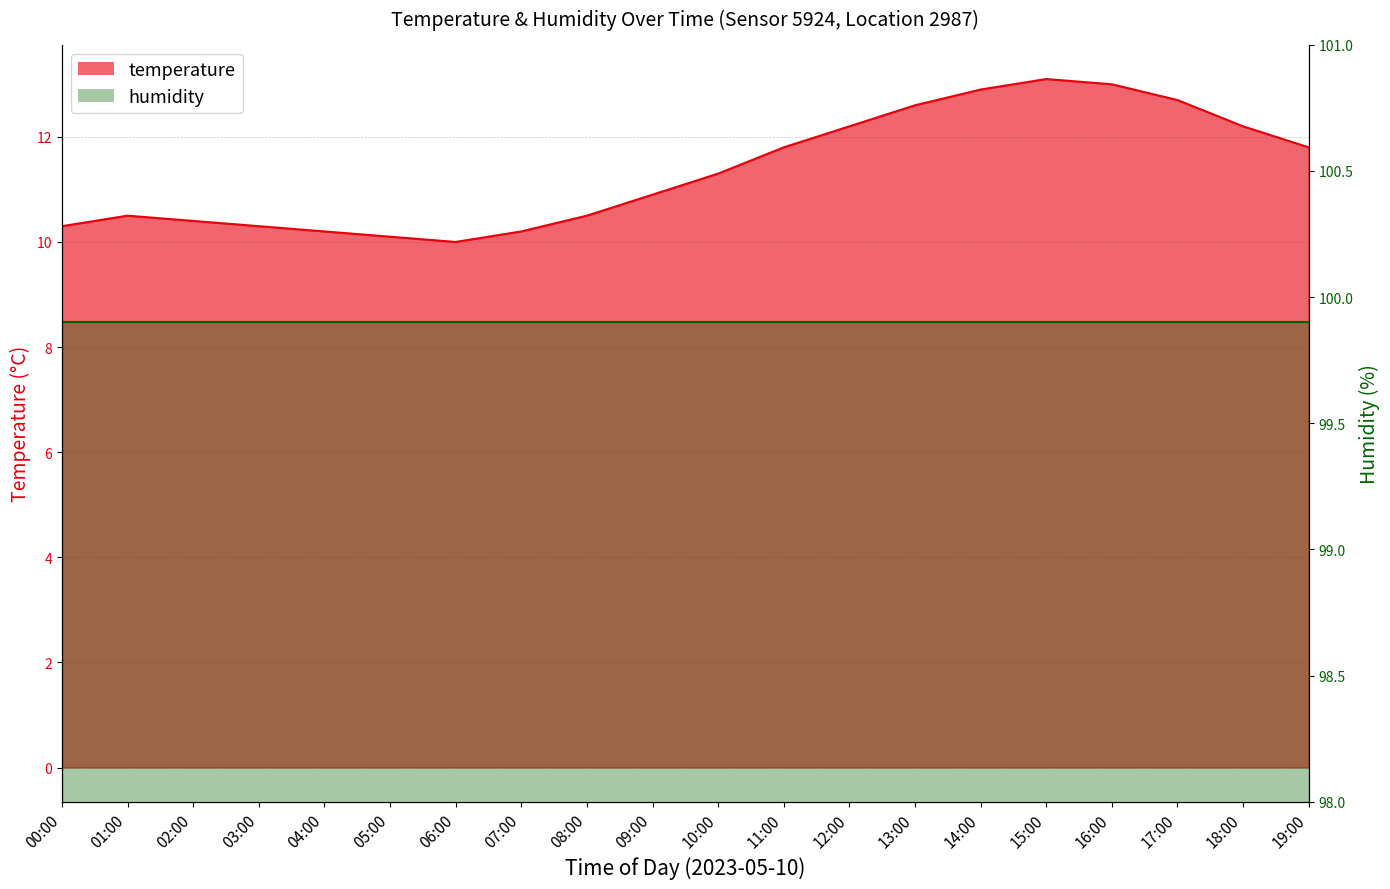

What is the greatest value displayed?

13.1